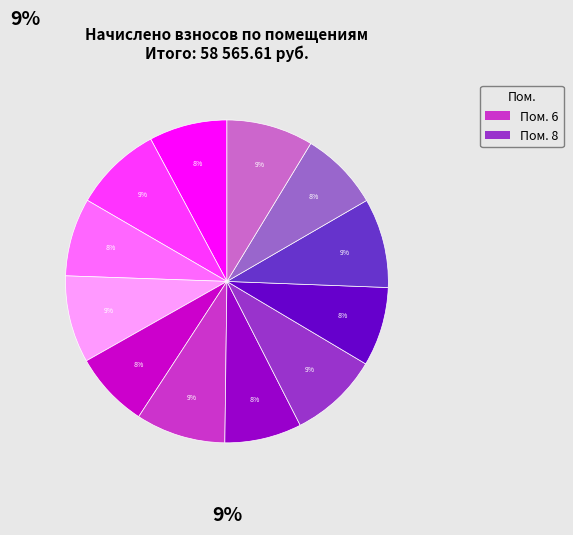

Does any single category account for the majority?

No